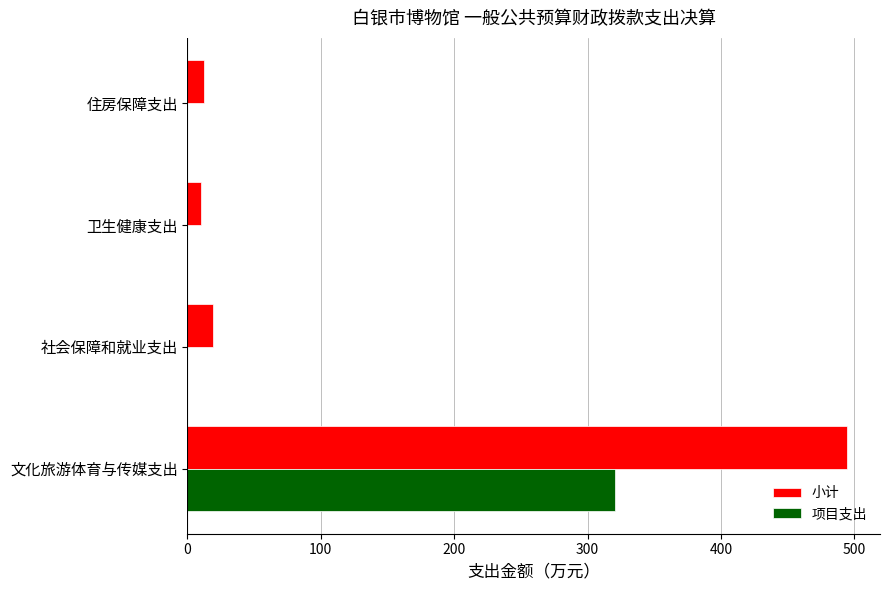

What is the highest value of the 小计 series?

494.6